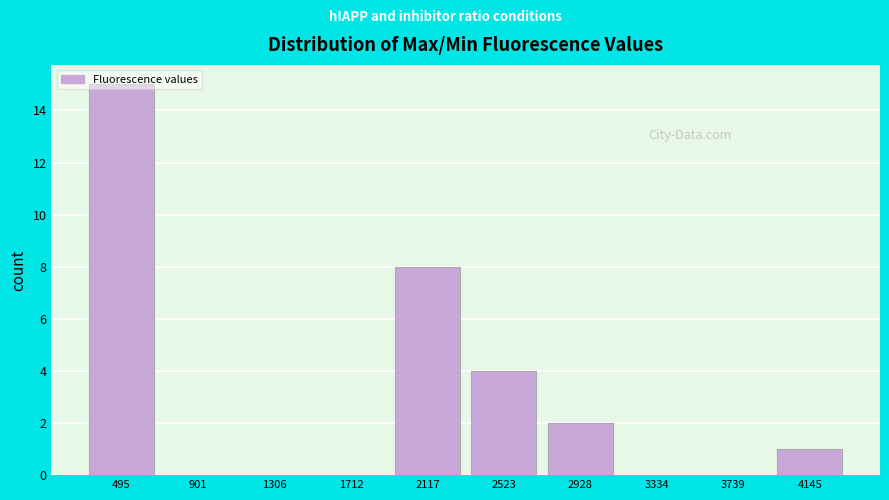

Reading left to right, transcribe this chart: for each bar, give the range it covers on the x-axis and its height. Neither the bar edges nor the heights are printed on the chart, so give them approximately, as read against the axes.

300 to 700: 15
700 to 1100: 0
1100 to 1500: 0
1500 to 1900: 0
1900 to 2300: 8
2300 to 2750: 4
2750 to 3150: 2
3150 to 3550: 0
3550 to 3950: 0
3950 to 4350: 1